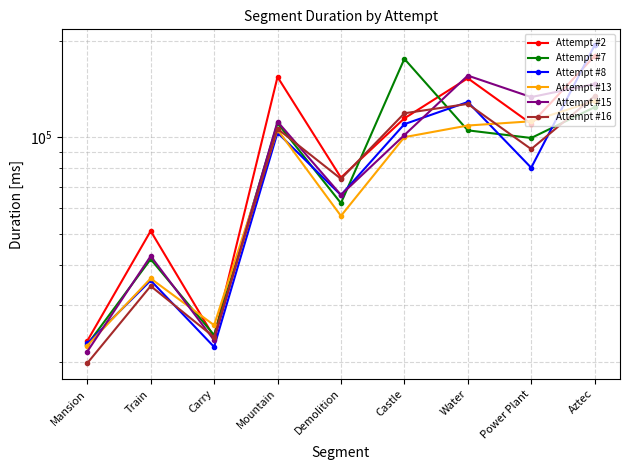

Which series has the largest total across all categories?

Attempt #2